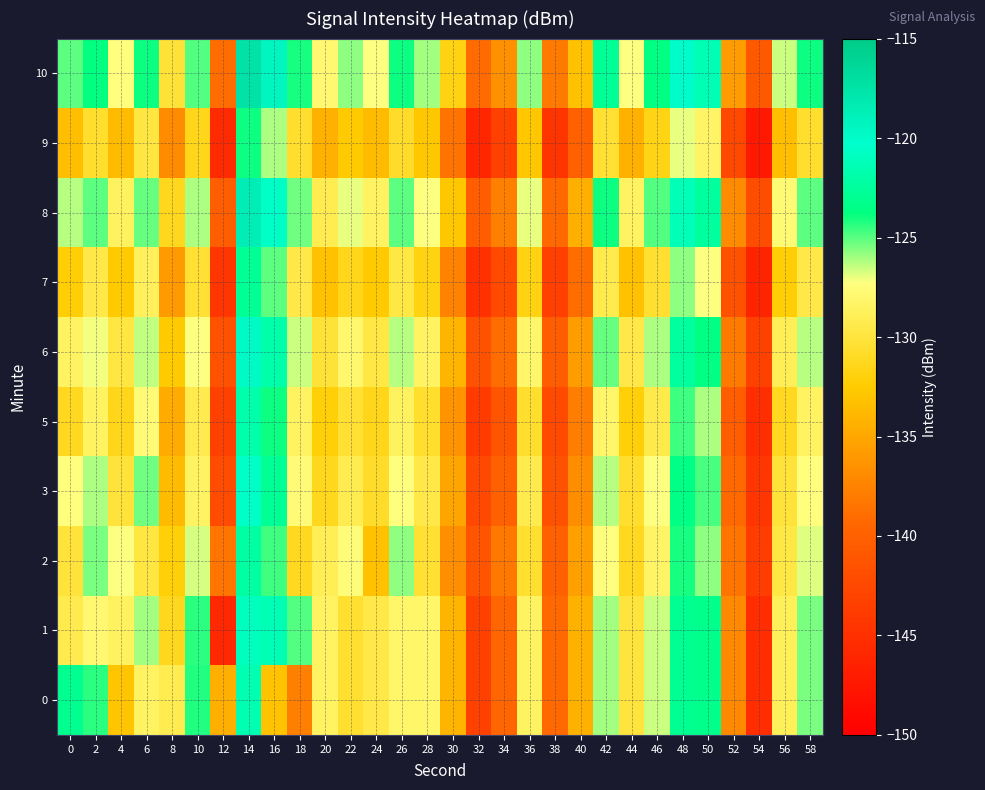

How many distinct data groups are displayed?

10